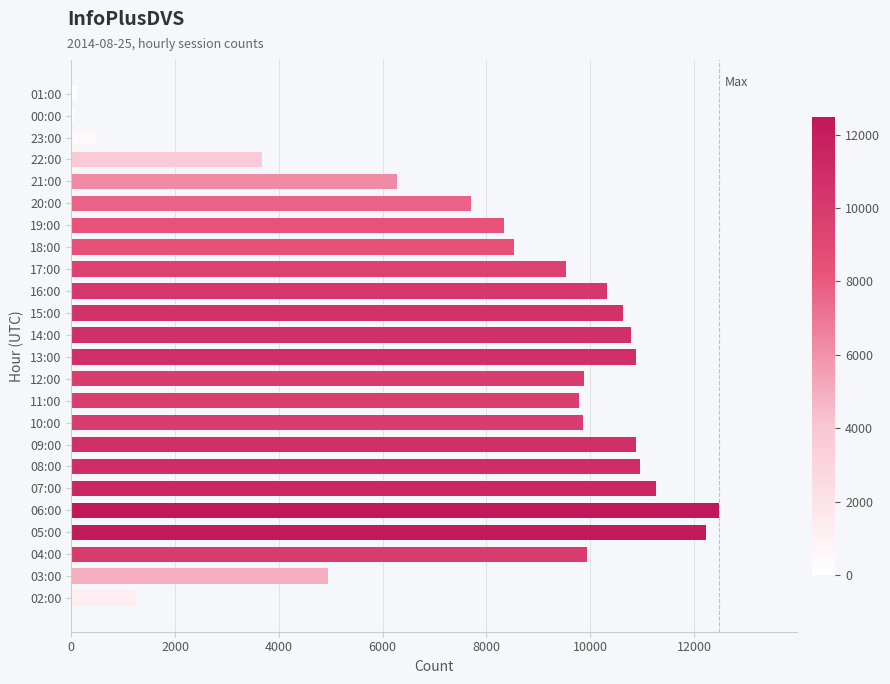

What is the sum of all values?

190841